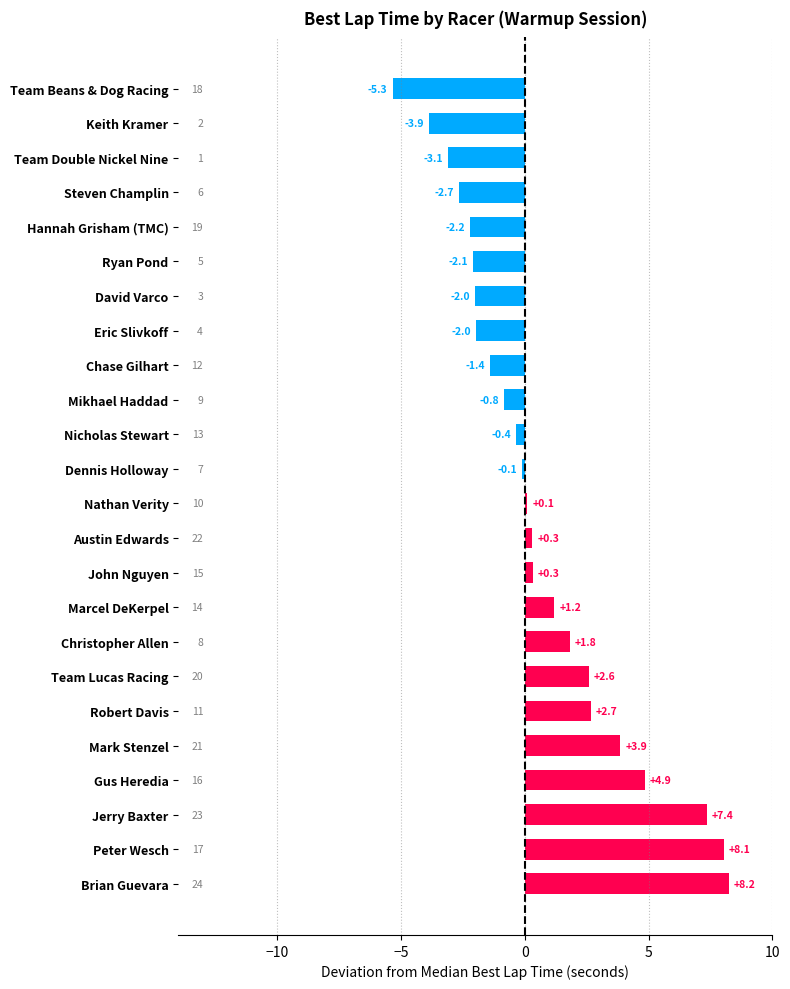

What is the difference between the second highest and minimum values?

13.4